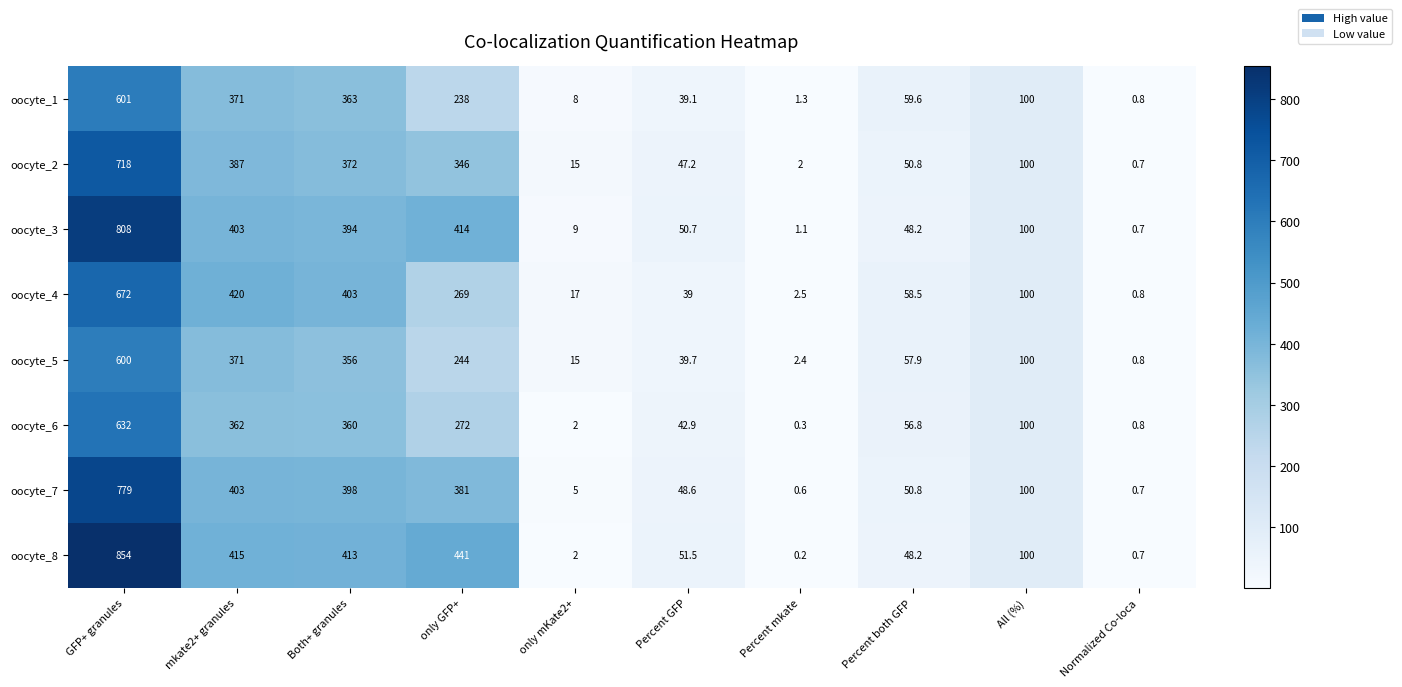

The value of oocyte_6 at only GFP+ is 272.0. True or false?

True